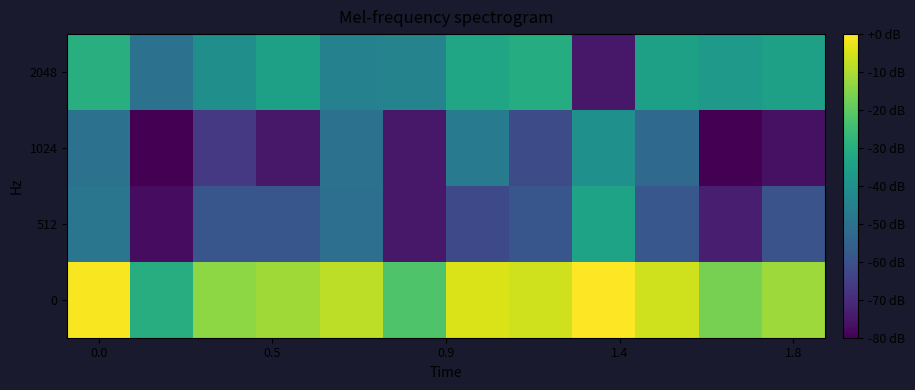

Rank the series by their maximum value, from highest to lowest.

0, 2048, 512, 1024